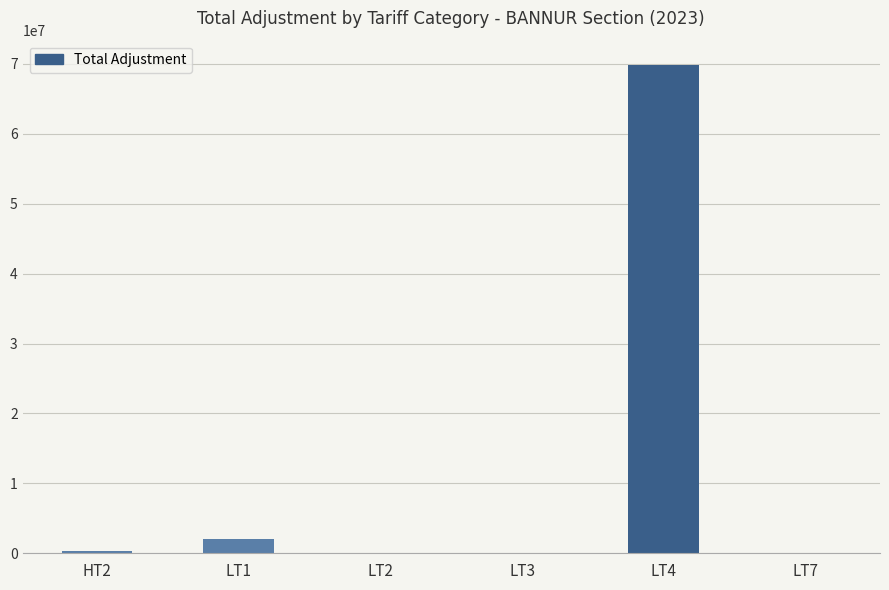

At which label is the value closest to 34921636?

LT1